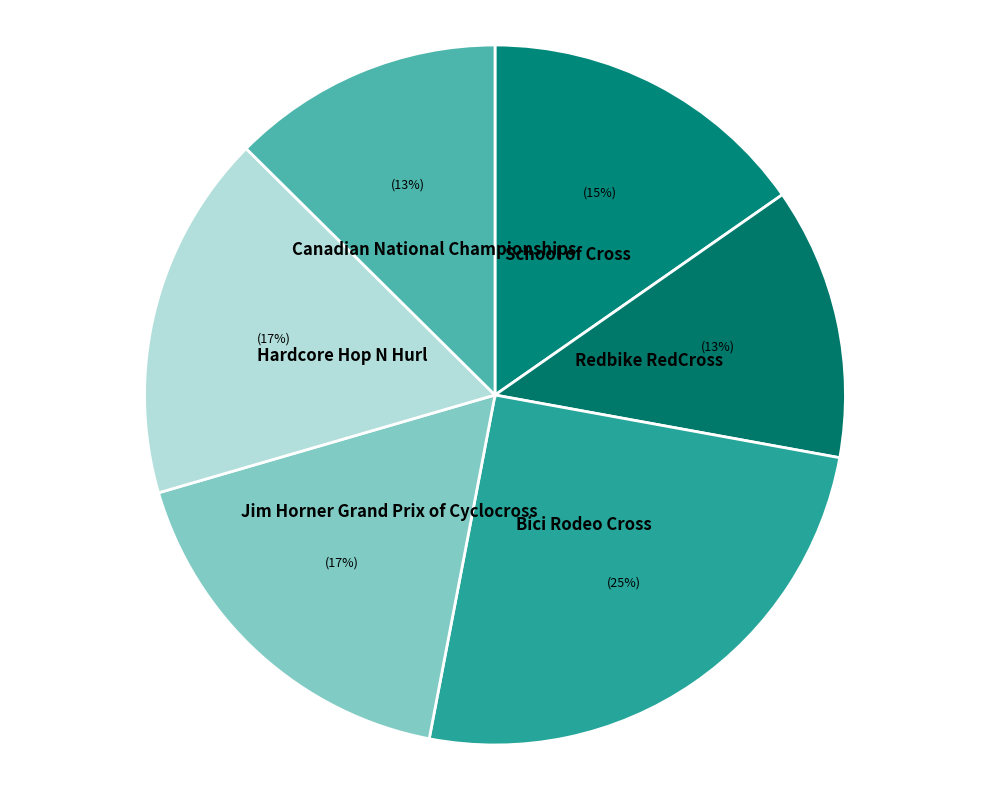

Does Bici Rodeo Cross represent more than half of the total?

No